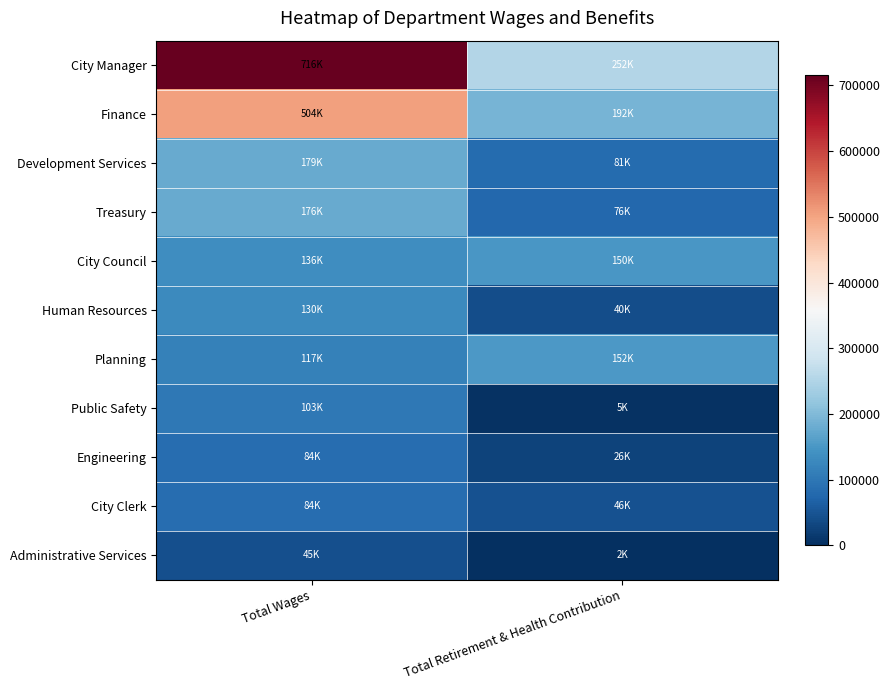

Which has a higher value, Total Retirement & Health Contribution or Total Wages?

Total Wages